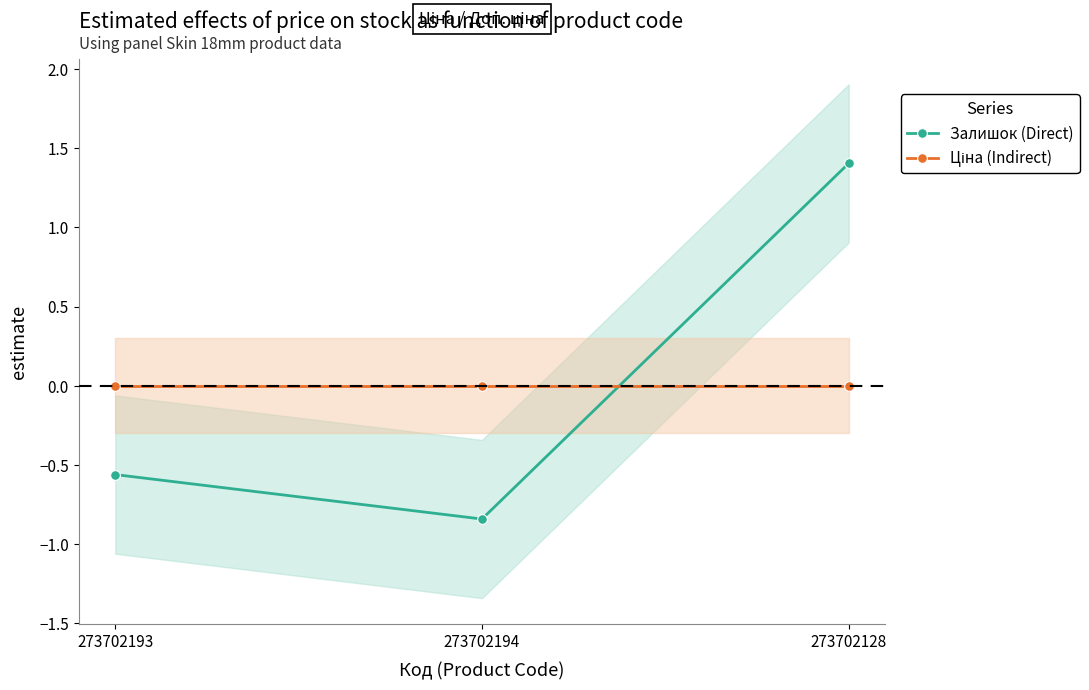

List the series in order of their peak value, lowest first.

Ціна (Indirect), Залишок (Direct)